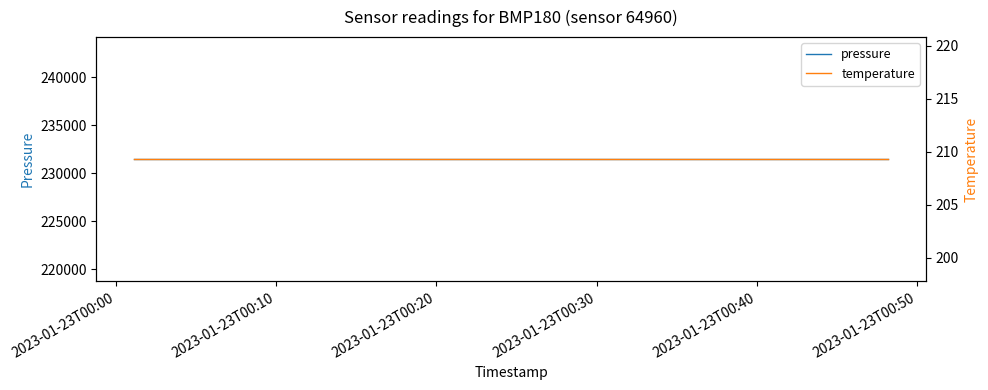

True or false: temperature has more than 2 interior local peaks.

False